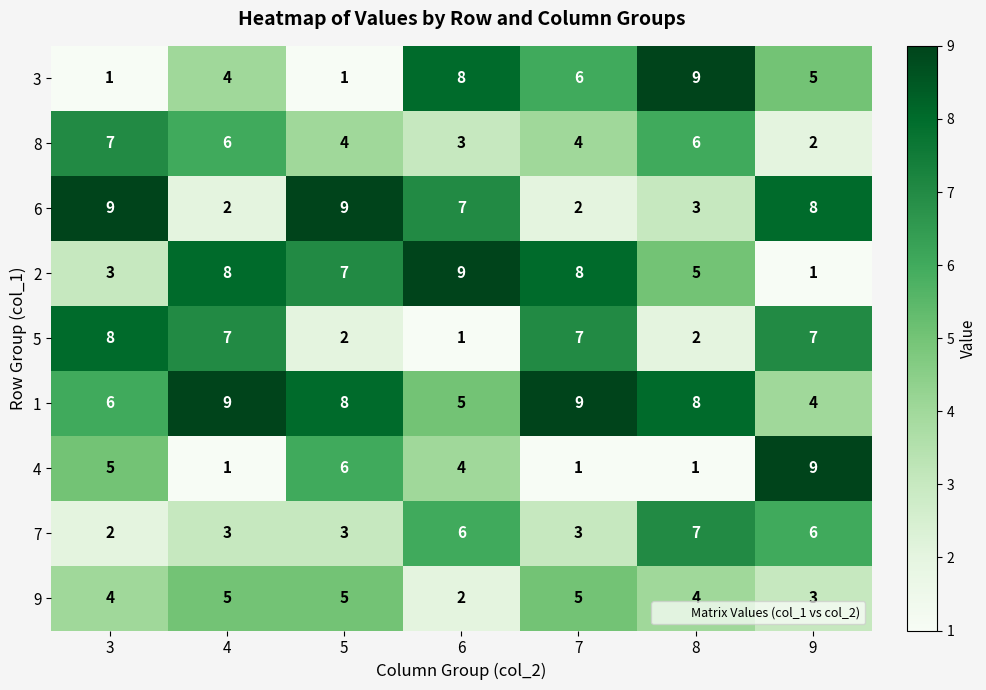

How many series are shown in this chart?

9